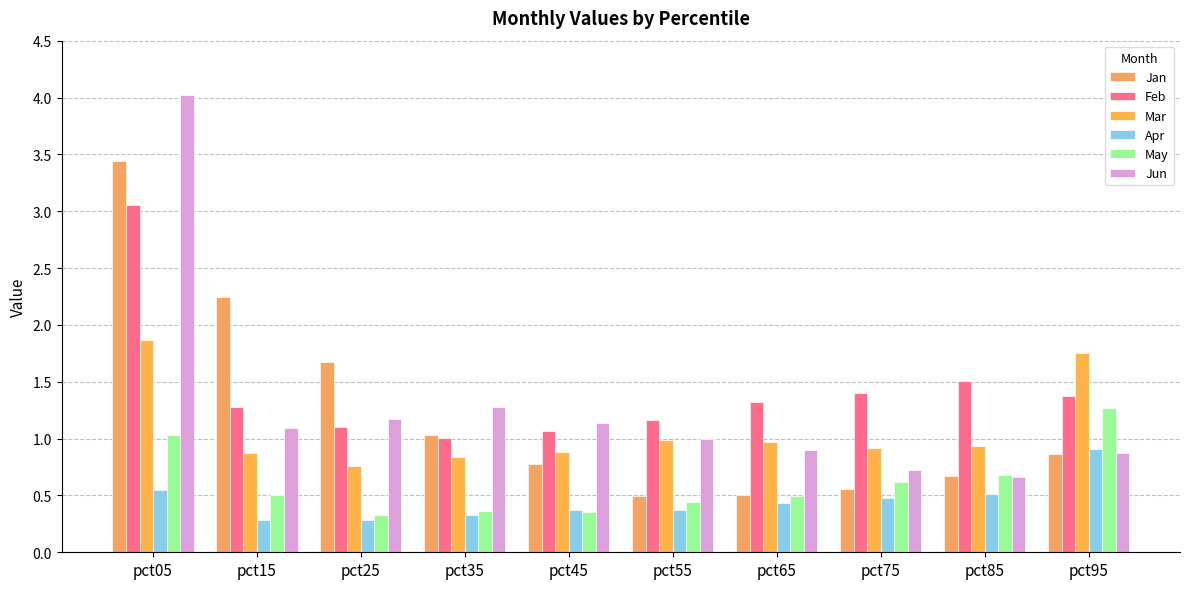

How many distinct data groups are displayed?

6